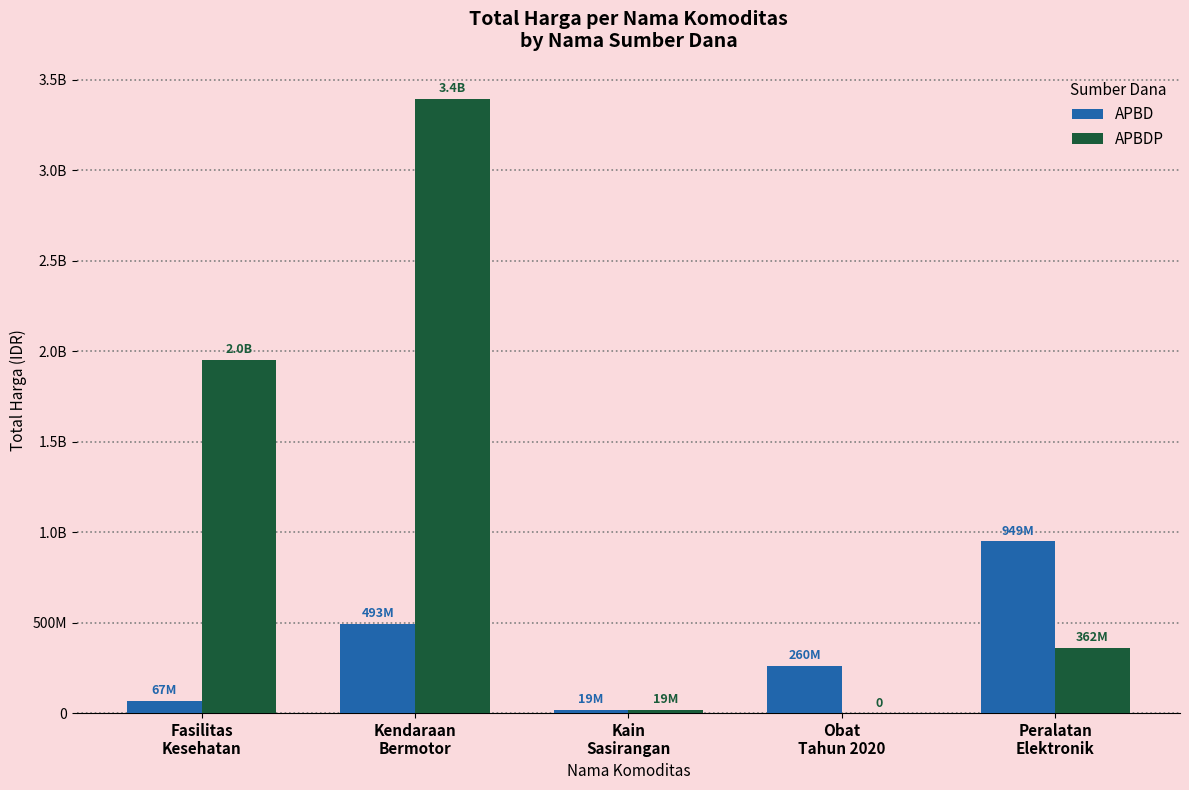

The APBD series shows 18900000 at Kain
Sasirangan. True or false?

True